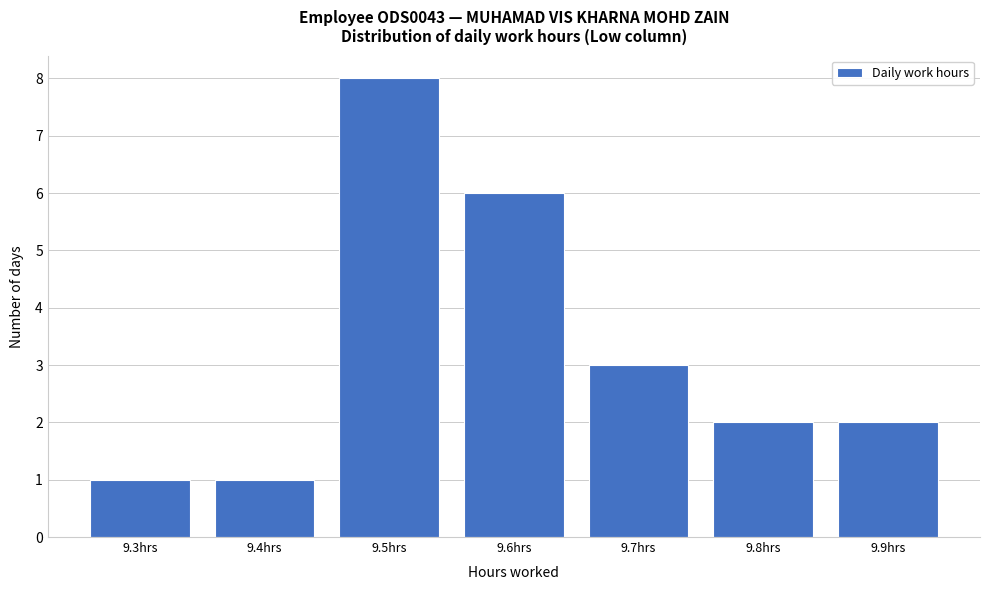

Reading left to right, transcribe all the data shown in this chart.

9.3hrs=1	9.4hrs=1	9.5hrs=8	9.6hrs=6	9.7hrs=3	9.8hrs=2	9.9hrs=2